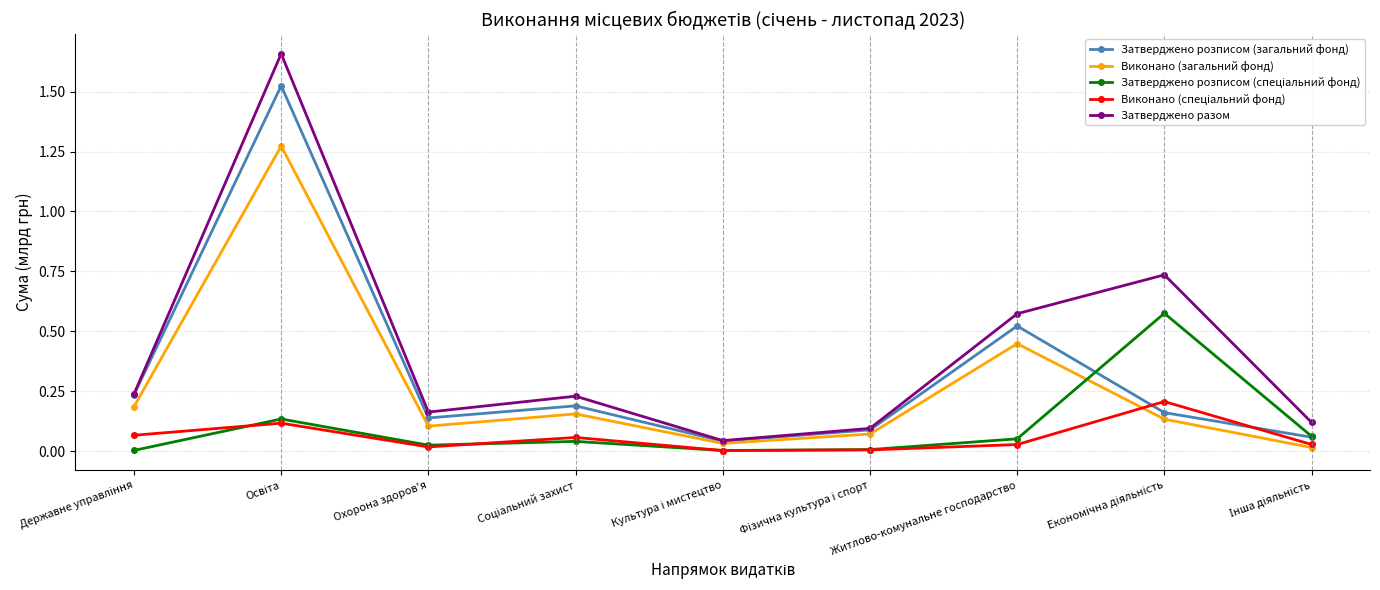

How many interior local peaks does the Затверджено розписом (загальний фонд) series have?

3